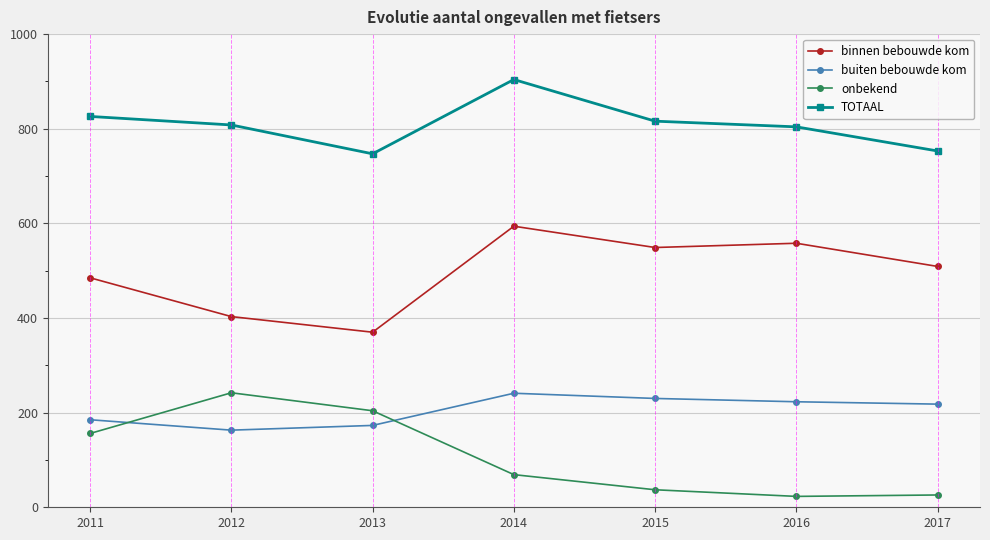

True or false: binnen bebouwde kom and buiten bebouwde kom cross at least once.

False